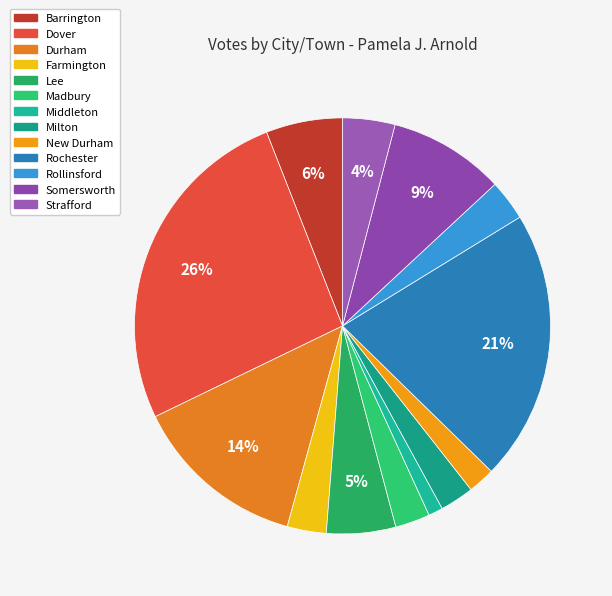

To the nearest percent, what percentage of the pie is New Durham?

2%